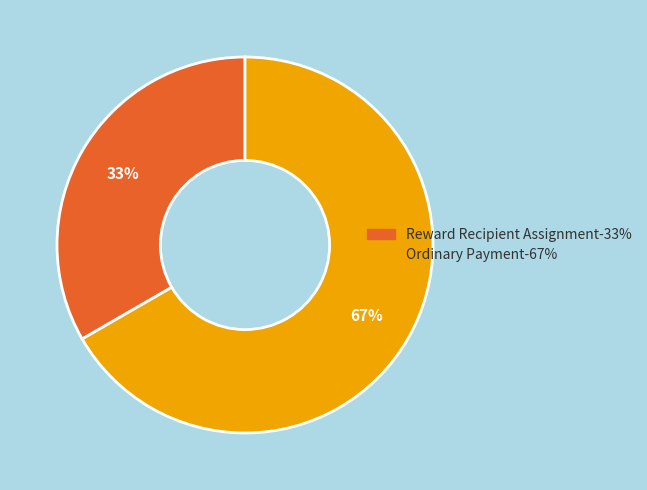

Is Ordinary Payment the majority of the pie?

Yes